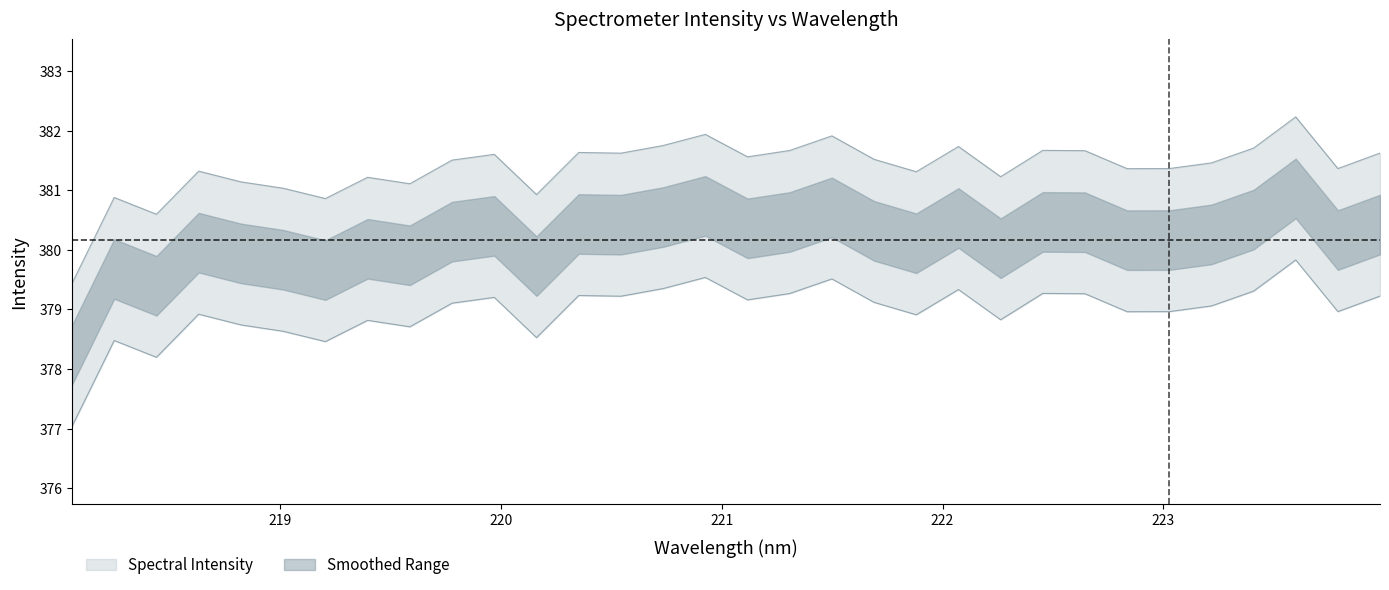

Rank the categories by value from lowest to highest.

218.0596, 218.442, 219.2067, 218.2508, 220.1623, 219.0156, 219.589, 218.8244, 219.3979, 222.263, 221.8812, 218.6332, 222.8355, 223.0264, 223.7895, 223.2172, 219.7801, 221.6902, 221.1174, 219.9712, 220.5444, 223.9802, 220.3533, 222.6447, 221.3083, 222.4538, 223.408, 222.0721, 220.7354, 221.4993, 220.9264, 223.5987